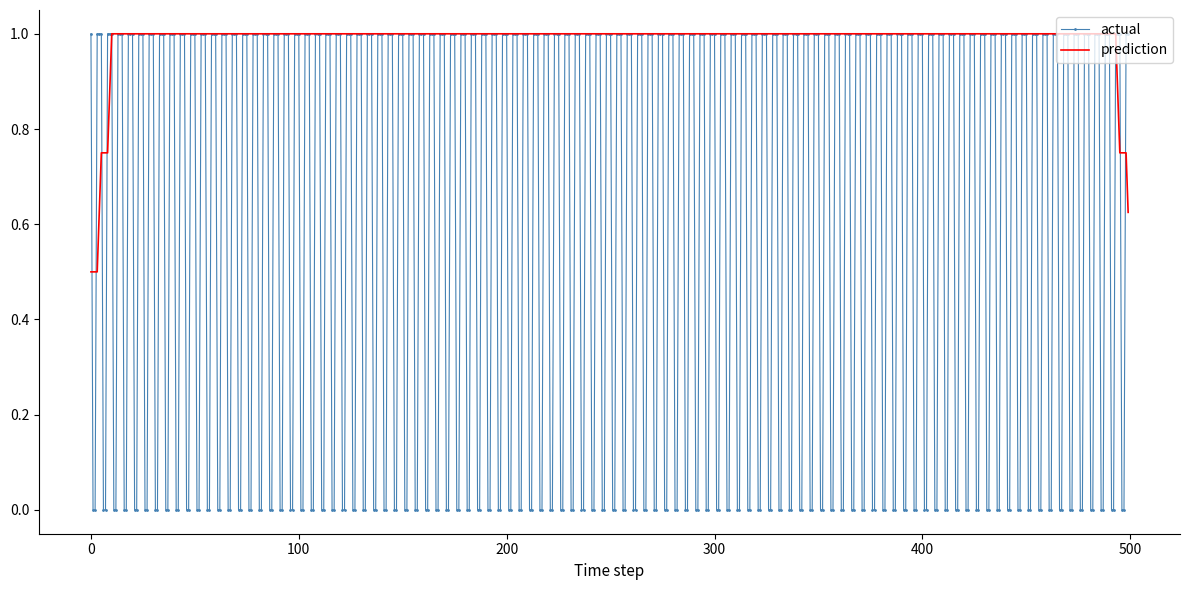

Which series has the largest range (max minus min)?

actual